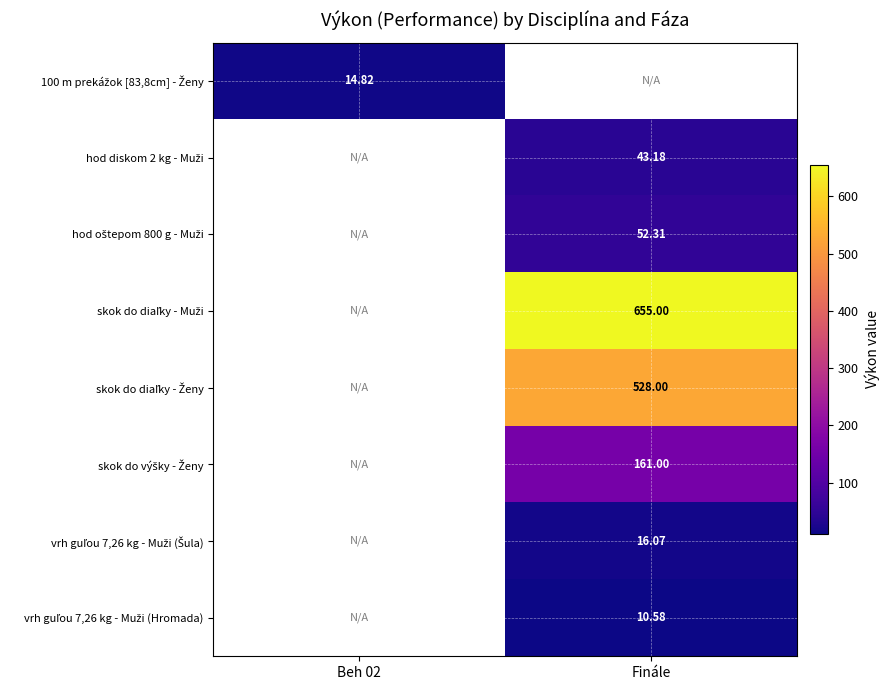

Is the value of skok do diaľky - Ženy at Finále greater than the value of 100 m prekážok [83,8cm] - Ženy at Beh 02?

Yes